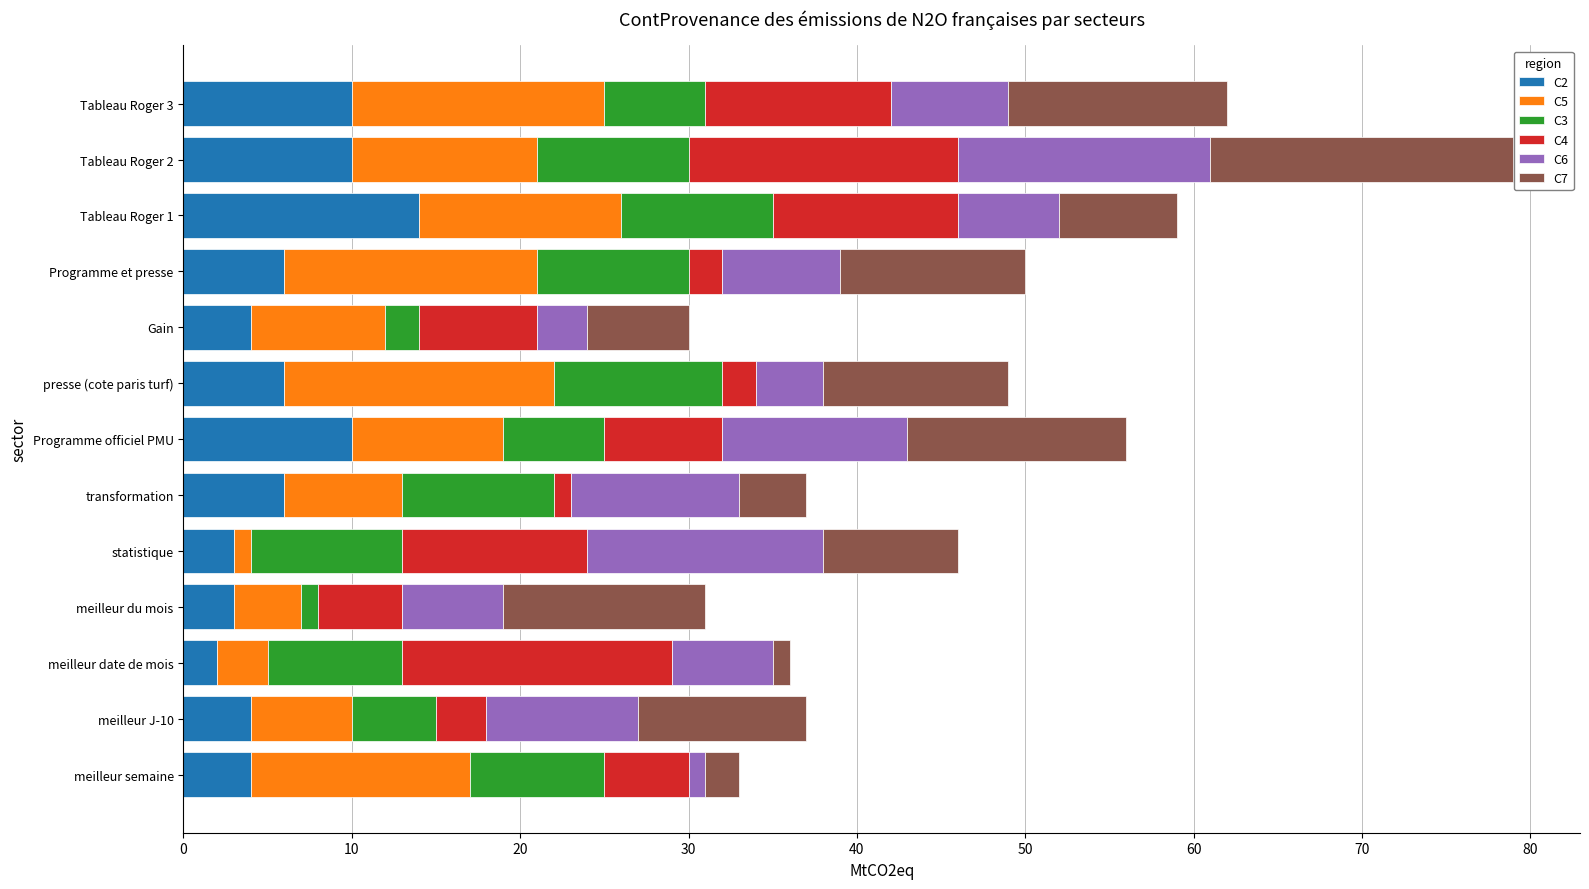

What is the total value across all series at meilleur J-10?

37